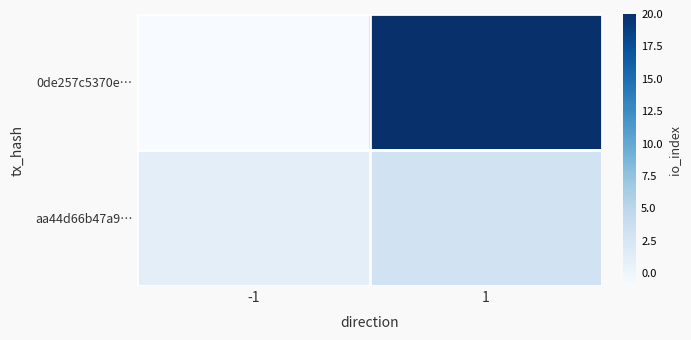

Count the number of data series in this chart.

2